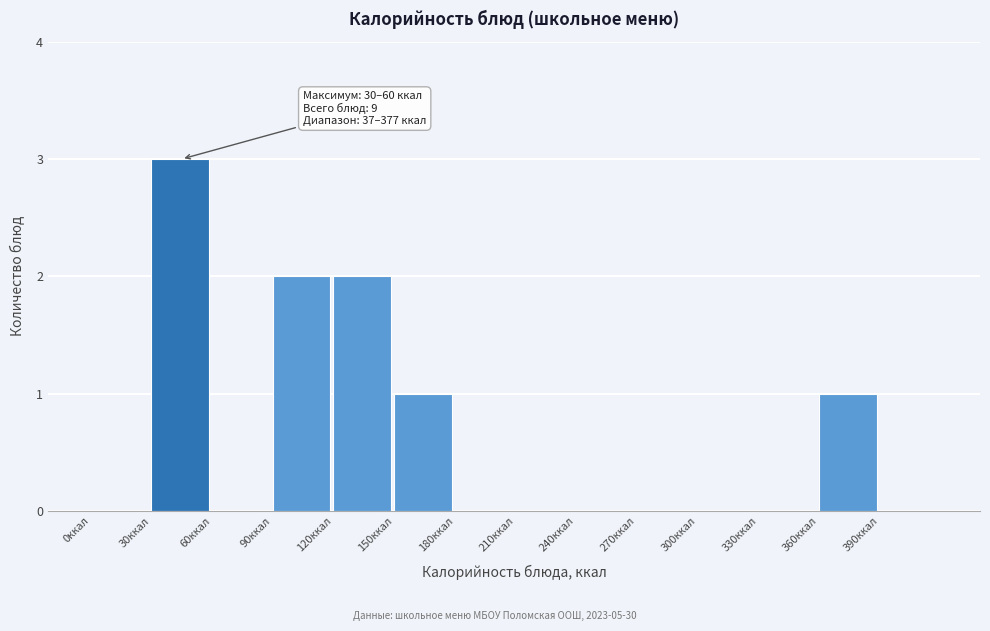

Over which range of the x-axis is the bar tallest?

30 to 60